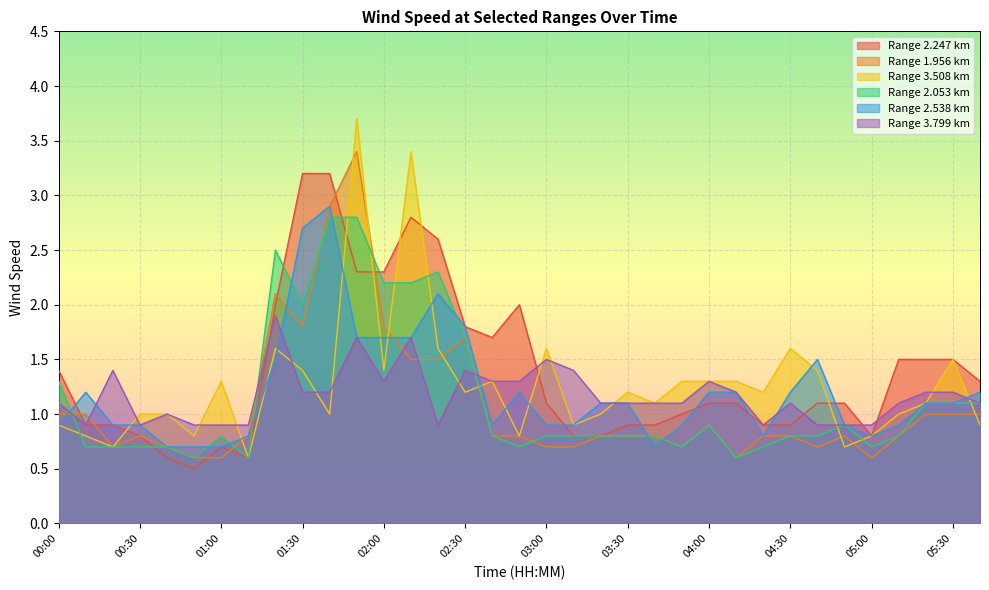

Reading left to right, what are all the values shown in this chart?

2.247: 1.4	0.9	0.9	0.8	0.6	0.5	0.7	0.6	2.0	3.2	3.2	2.3	2.3	2.8	2.6	1.8	1.7	2.0	1.1	0.8	0.8	0.9	0.9	1.0	1.1	1.1	0.9	0.9	1.1	1.1	0.8	1.5	1.5	1.5	1.3
1.956: 1.0	1.0	0.7	0.8	0.7	0.6	0.6	0.8	2.1	1.8	2.9	3.4	1.8	1.5	1.5	1.7	0.8	0.8	0.7	0.7	0.8	0.8	0.8	0.7	0.9	0.6	0.8	0.8	0.7	0.8	0.6	0.8	1.0	1.0	1.0
3.508: 0.9	0.8	0.7	1.0	1.0	0.8	1.3	0.6	1.6	1.4	1.0	3.7	1.4	3.4	1.6	1.2	1.3	0.8	1.6	0.9	1.0	1.2	1.1	1.3	1.3	1.3	1.2	1.6	1.4	0.7	0.8	1.0	1.1	1.5	0.9
2.053: 1.3	0.7	0.7	0.7	0.7	0.6	0.8	0.6	2.5	2.0	2.8	2.8	2.2	2.2	2.3	1.7	0.8	0.7	0.8	0.8	0.8	0.8	0.8	0.7	0.9	0.6	0.7	0.8	0.8	0.9	0.7	0.8	1.1	1.1	1.1
2.538: 0.9	1.2	0.9	0.9	0.7	0.7	0.7	0.8	1.5	2.7	2.9	1.7	1.7	1.7	2.1	1.8	0.9	1.2	0.9	0.9	1.1	1.1	0.7	0.9	1.2	1.2	0.8	1.2	1.5	0.9	0.8	0.9	1.1	1.1	1.2
3.799: 1.1	0.9	1.4	0.9	1.0	0.9	0.9	0.9	1.9	1.2	1.2	1.7	1.3	1.7	0.9	1.4	1.3	1.3	1.5	1.4	1.1	1.1	1.1	1.1	1.3	1.2	0.9	1.1	0.9	0.9	0.9	1.1	1.2	1.2	1.1